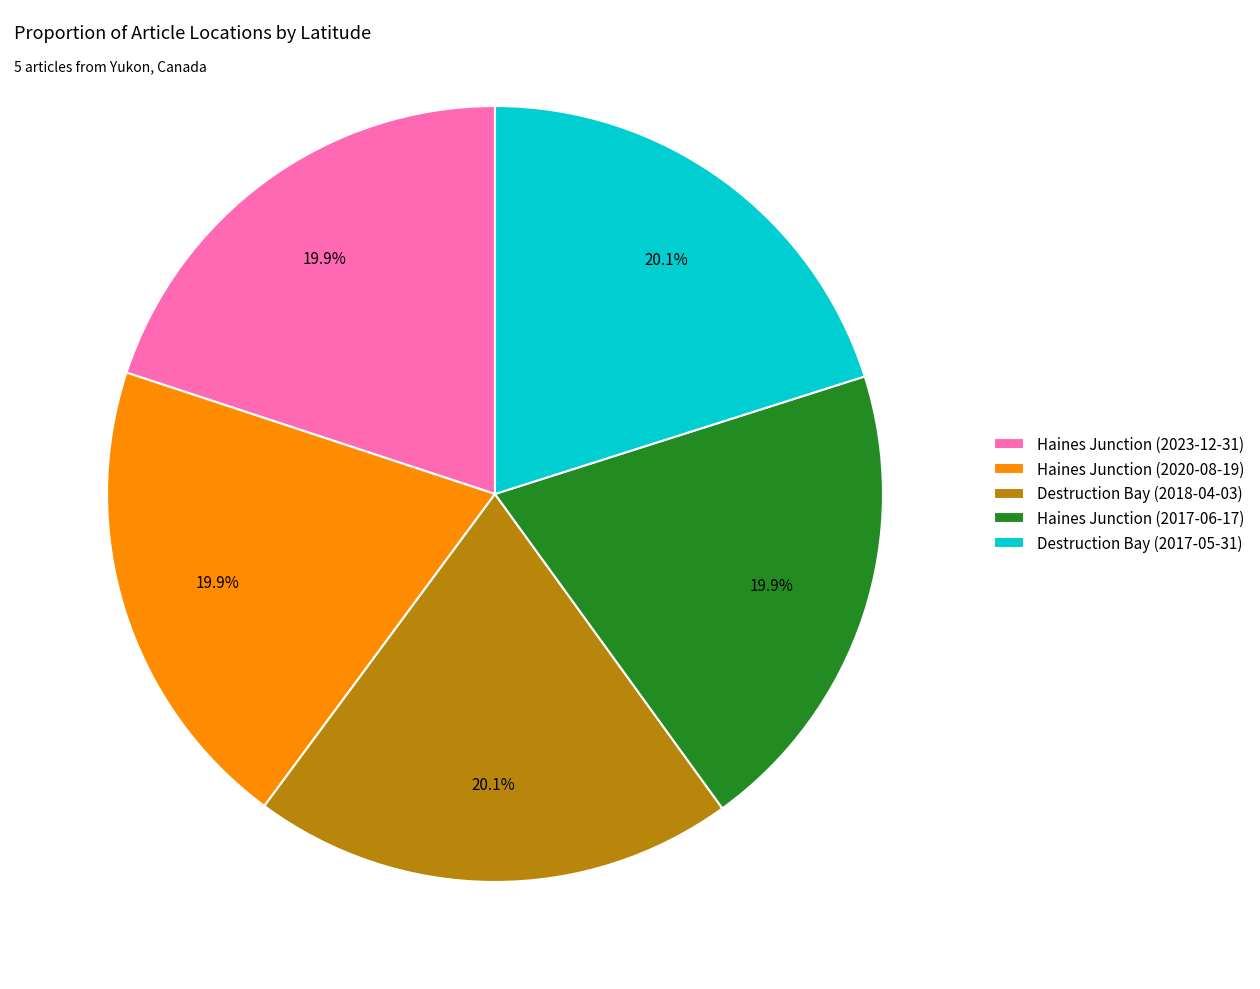

Is it true that Haines Junction (2017-06-17) is 20% of the pie?

True